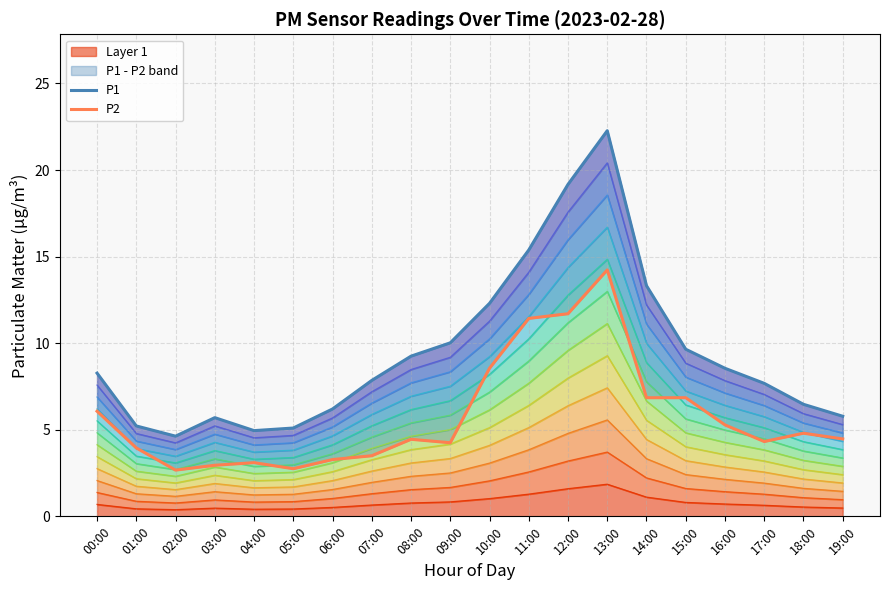

How many data points in P1 are less than 8?

10